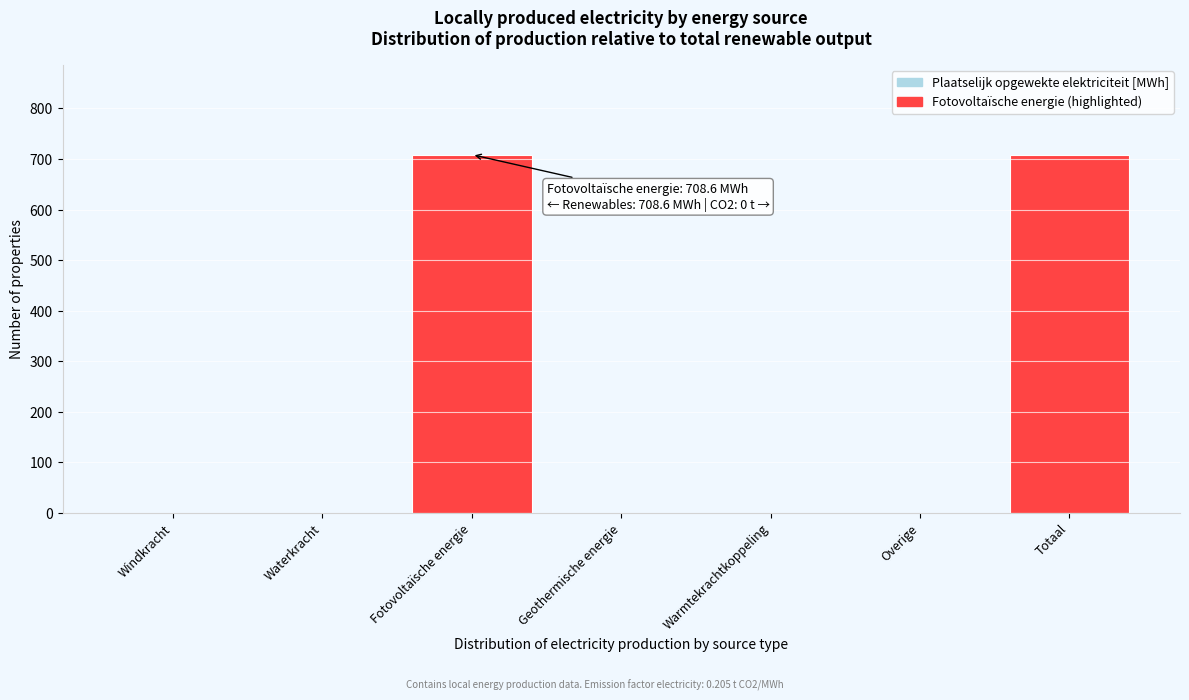

Reading left to right, extract all data points from this chart.

Windkracht=0.0	Waterkracht=0.0	Fotovoltaïsche energie=708.6	Geothermische energie=0.0	Warmtekrachtkoppeling=0.0	Overige=0.0	Totaal=708.6